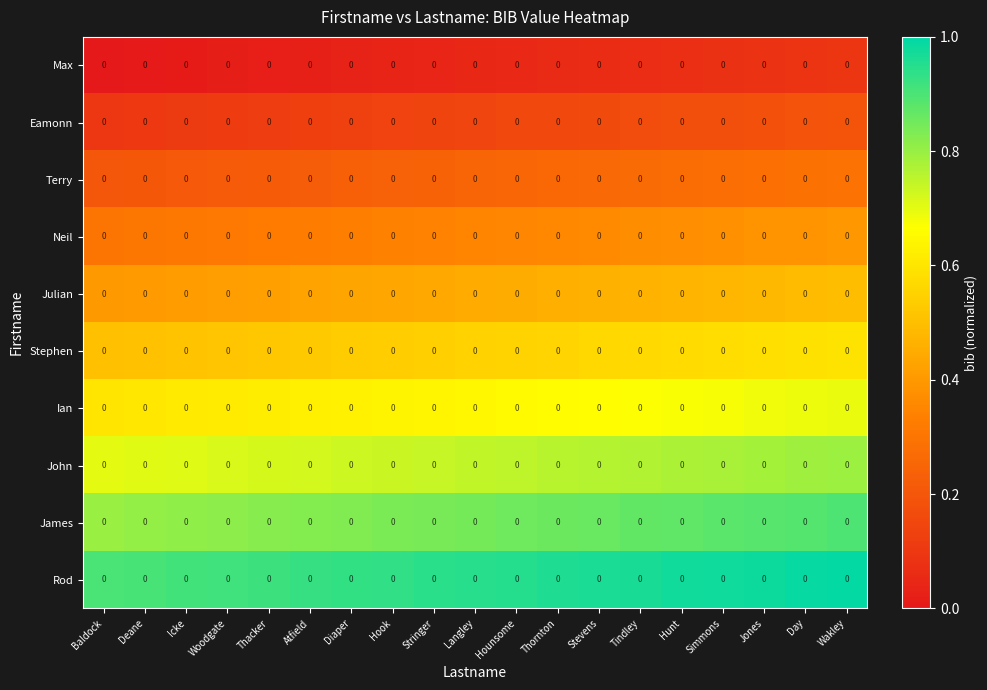

Rank the categories by Rod value from lowest to highest.

Baldock, Deane, Icke, Woodgate, Thacker, Atfield, Diaper, Hook, Stringer, Langley, Hounsome, Thornton, Stevens, Tindley, Hunt, Simmons, Jones, Day, Wakley